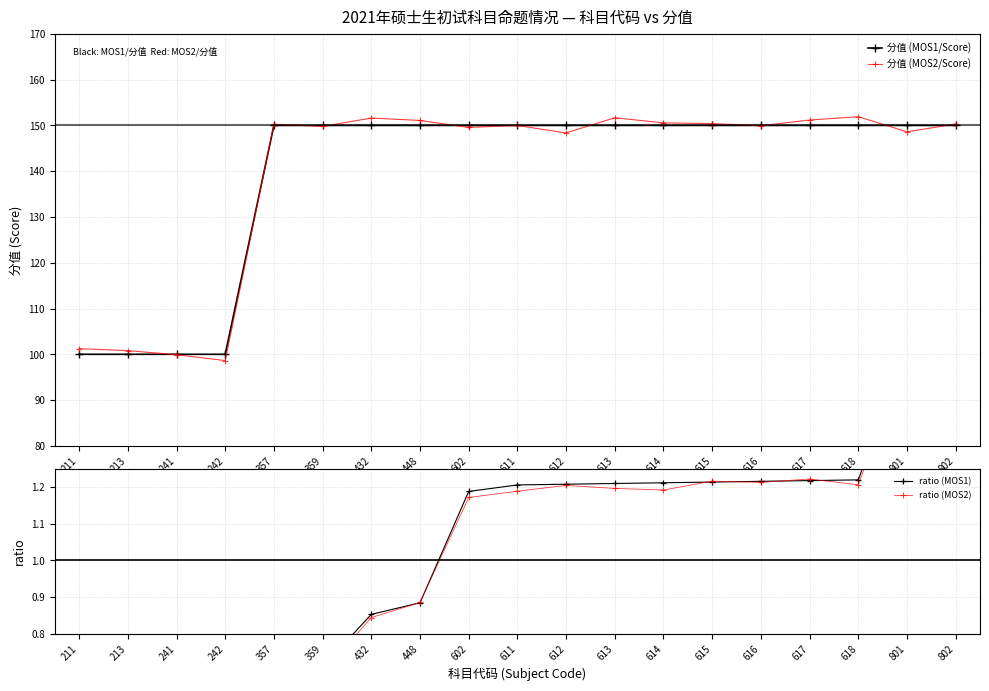

Which series has the largest range (max minus min)?

分值 (MOS2/Score)